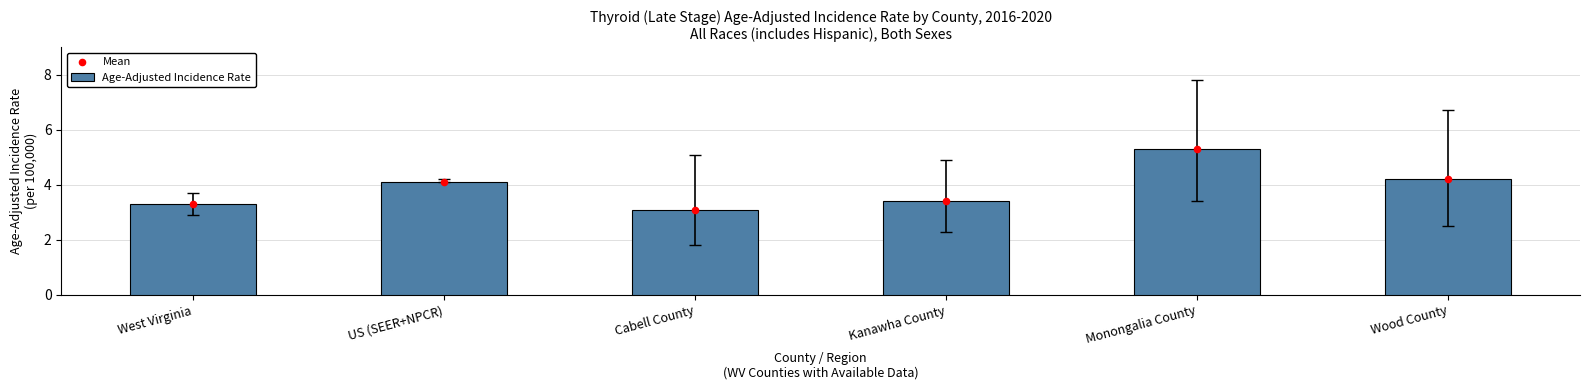

At how many categories does at least one series exceed 3?

6